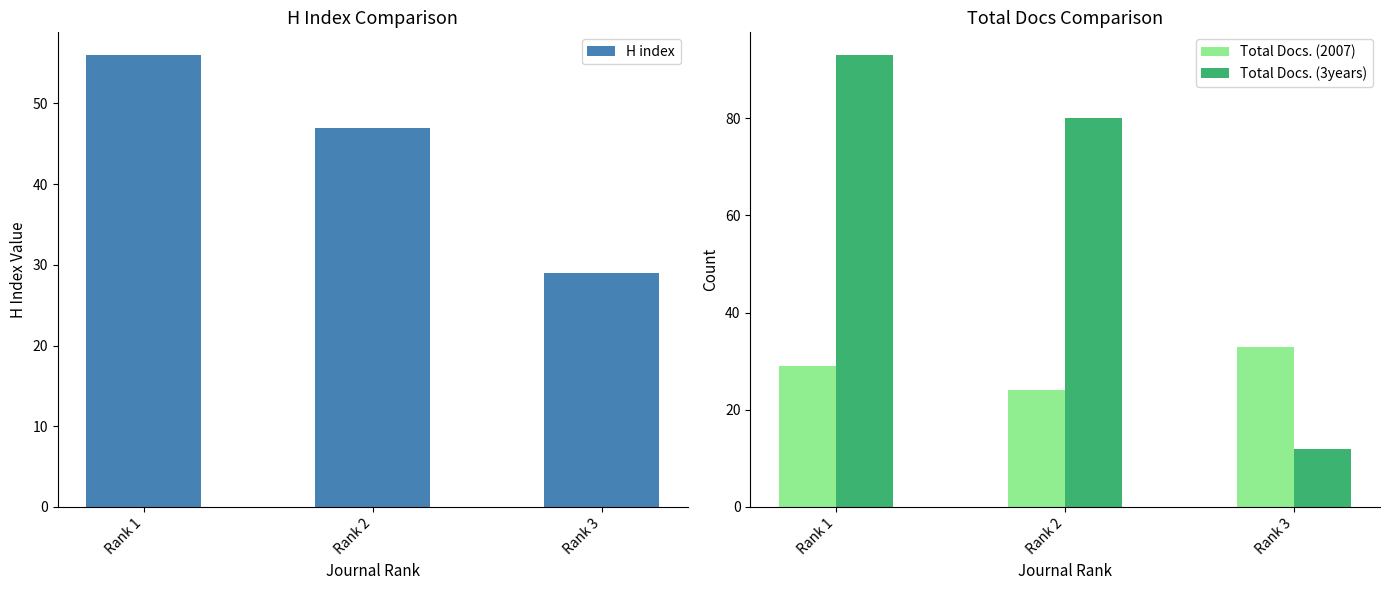

Count the number of data series in this chart.

3